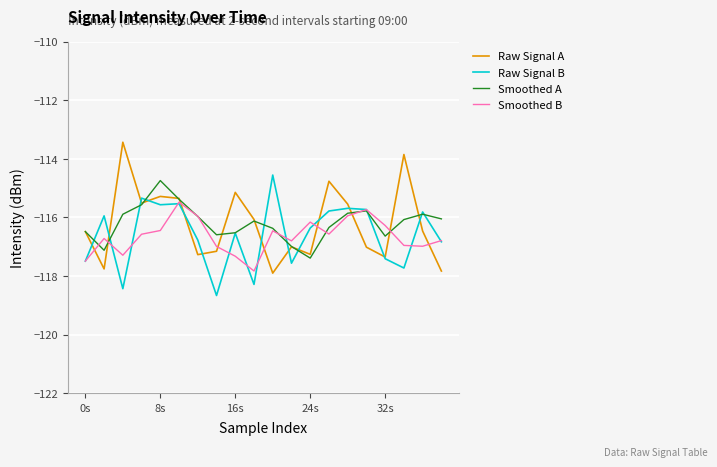

What is the greatest value displayed?

-113.4